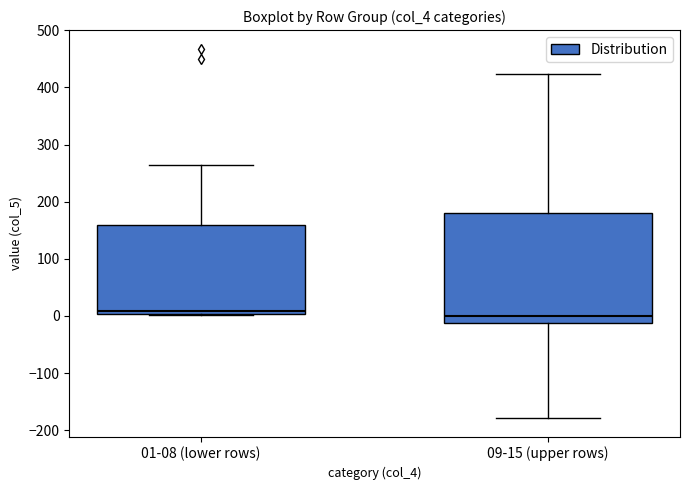

Reading left to right, read every box against the y-axis: the position of its median line, the range the box covers, and the ends of its whiskers. The values are not printed on the chart, so give them approximately, as read against the axis.

01-08 (lower rows): median 10, box 0 to 160, whiskers 0 to 270
09-15 (upper rows): median 0, box -10 to 180, whiskers -180 to 420